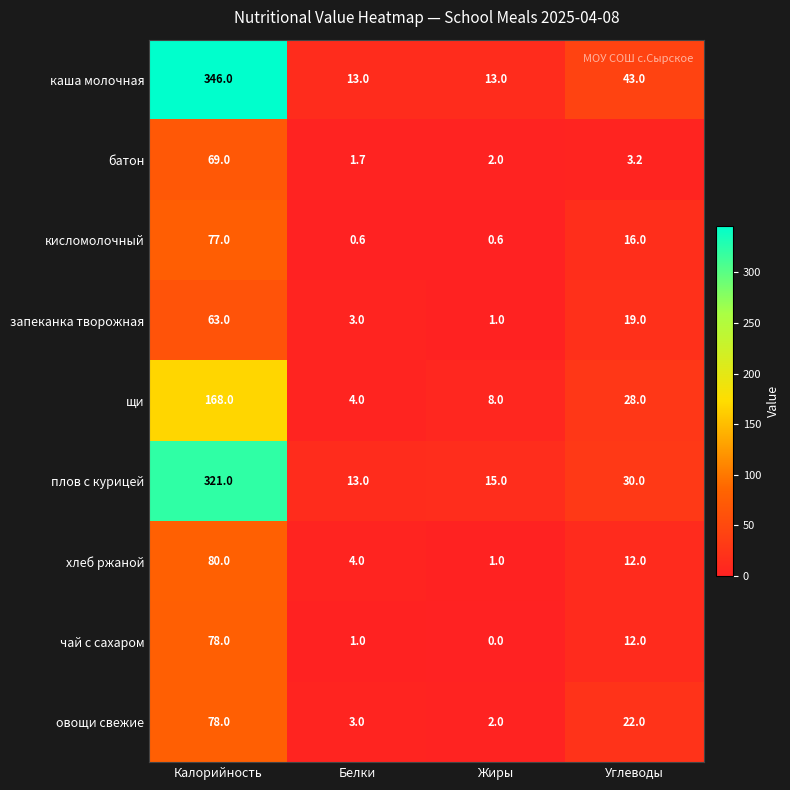

True or false: чай с сахаром has a value of 39.2 at Жиры.

False